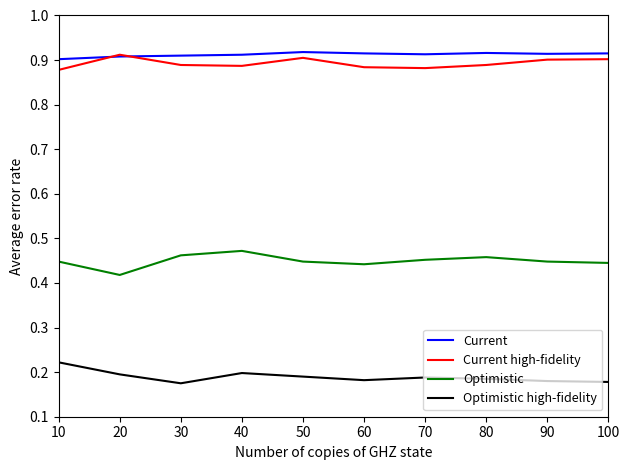

How many lines are shown in the chart?

4